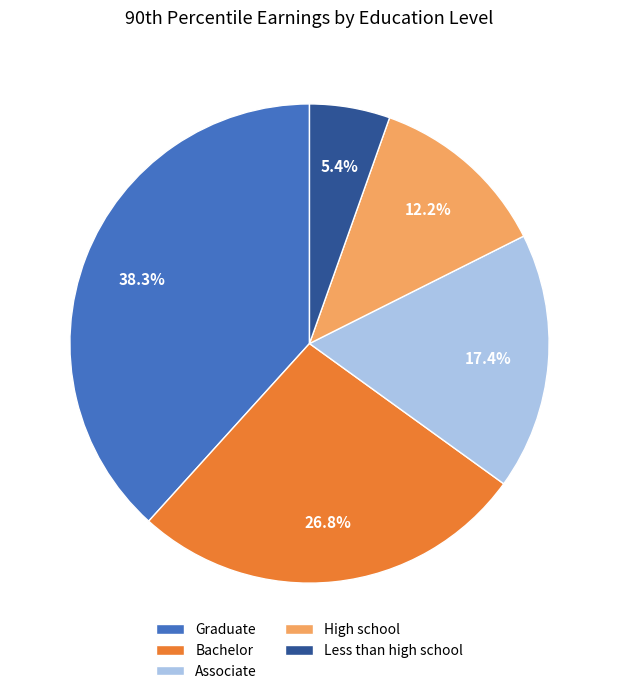

Is there any slice that represents more than half of the pie?

No